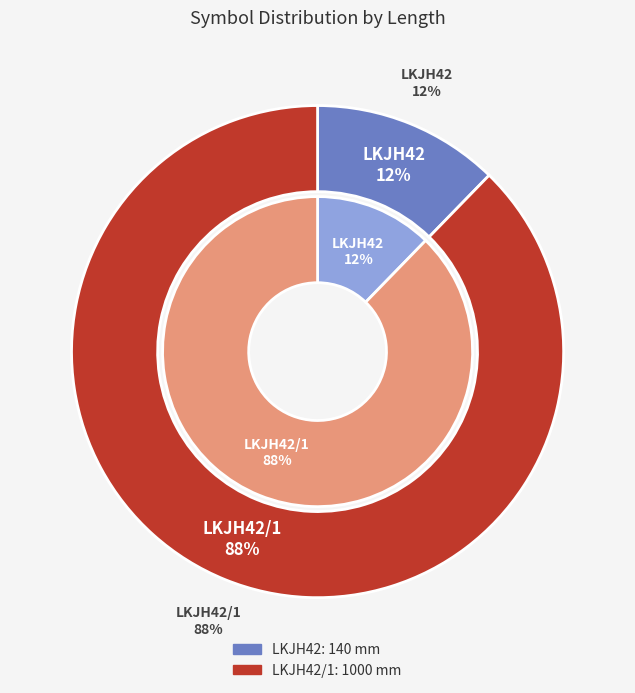

Rank the categories by value from lowest to highest.

LKJH42, LKJH42/1